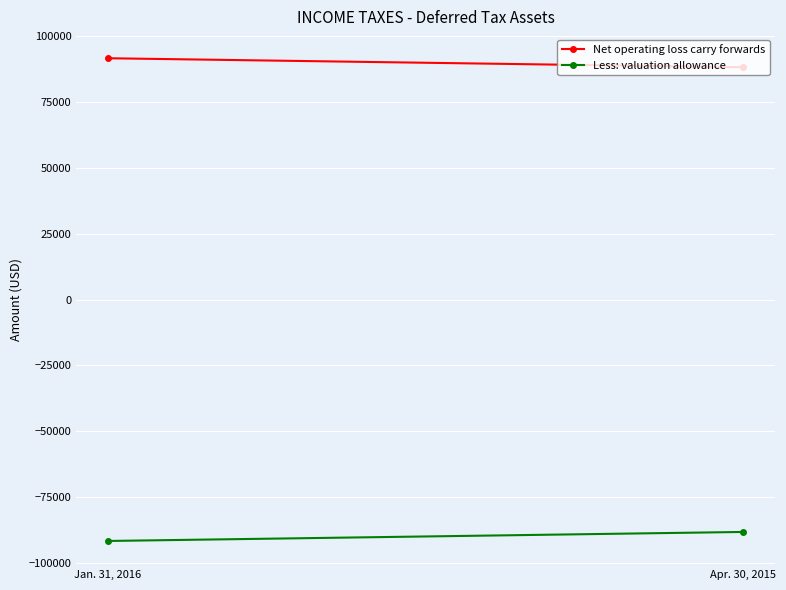

At which category is the sum across all series the highest?

Jan. 31, 2016